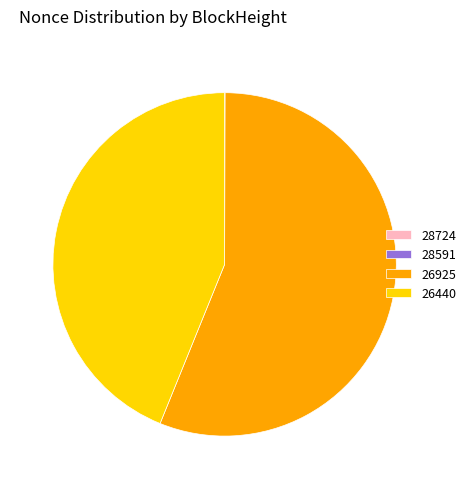

What is the largest slice in the pie chart?

26925